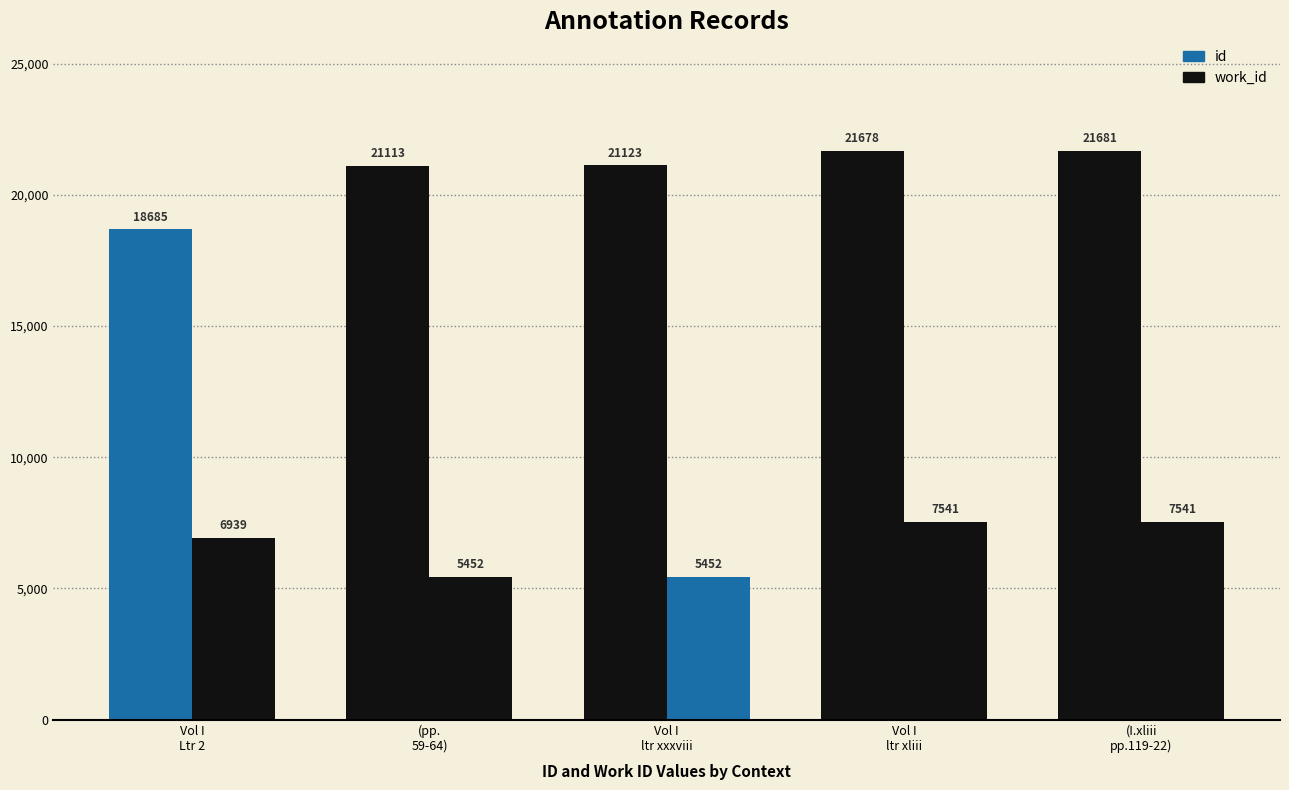

Reading left to right, extract all data points from this chart.

id: 18685	21113	21123	21678	21681
work_id: 6939	5452	5452	7541	7541